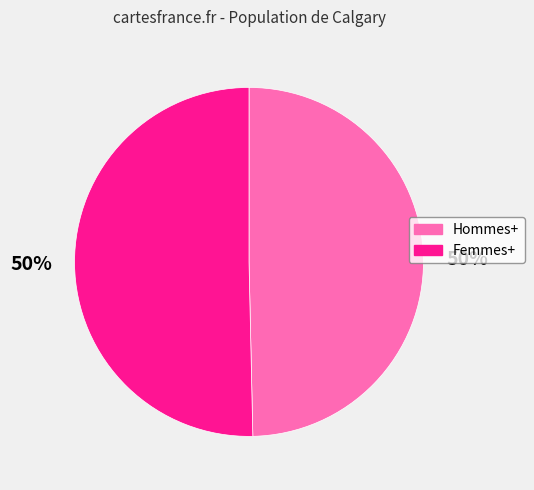

Combined, do Femmes+ and Hommes+ account for over 50%?

Yes